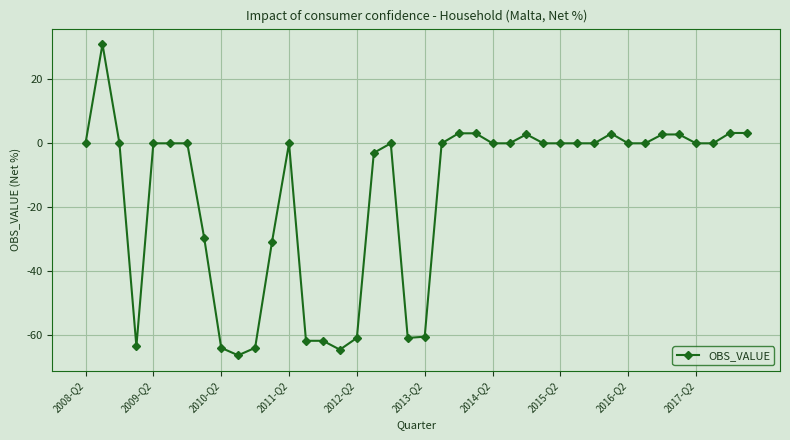

Count the number of data series in this chart.

1